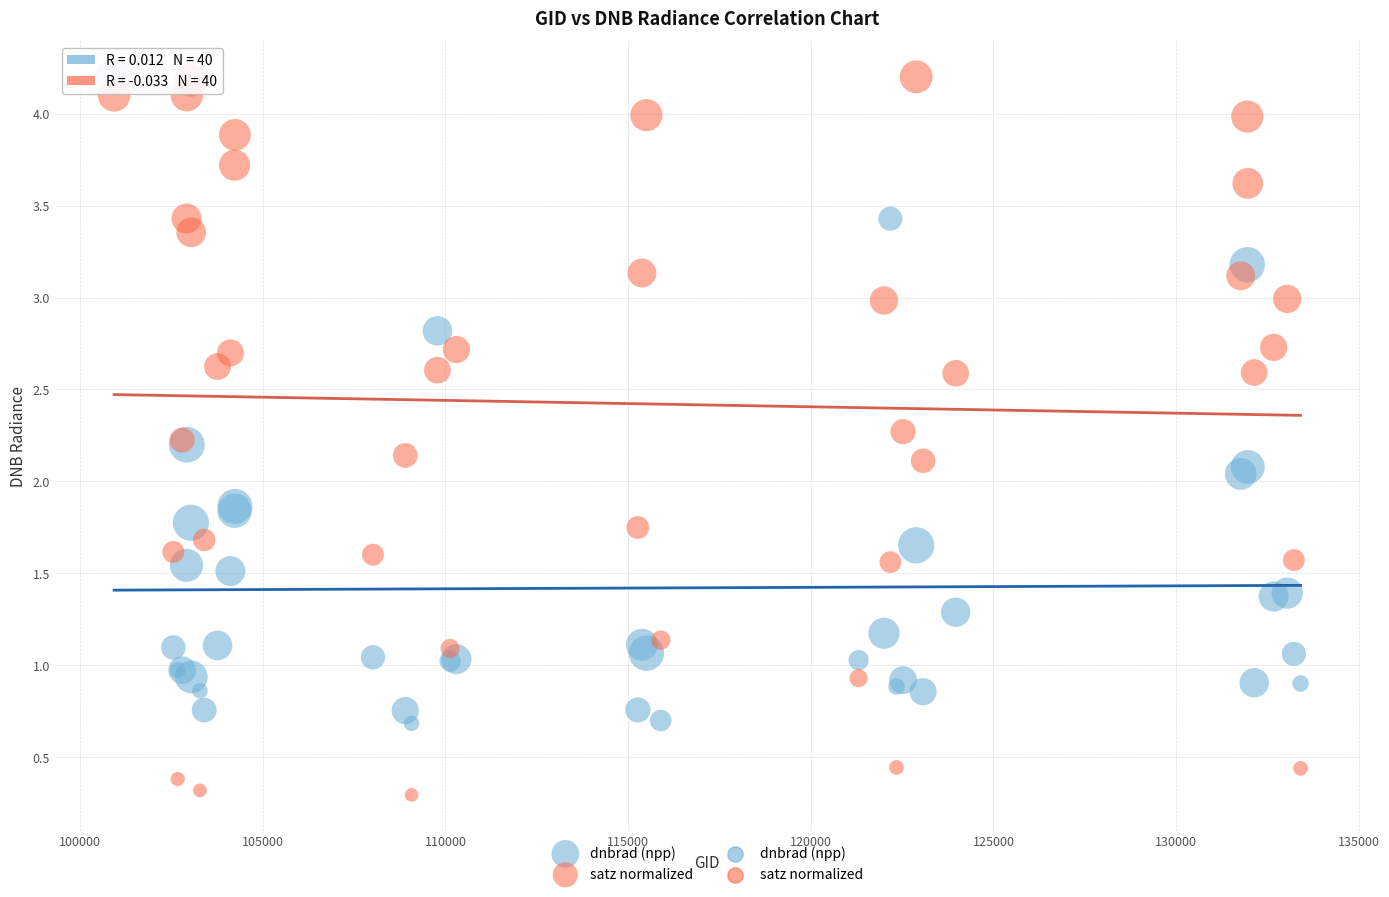

Which series reaches the minimum Y coordinate?

satz normalized